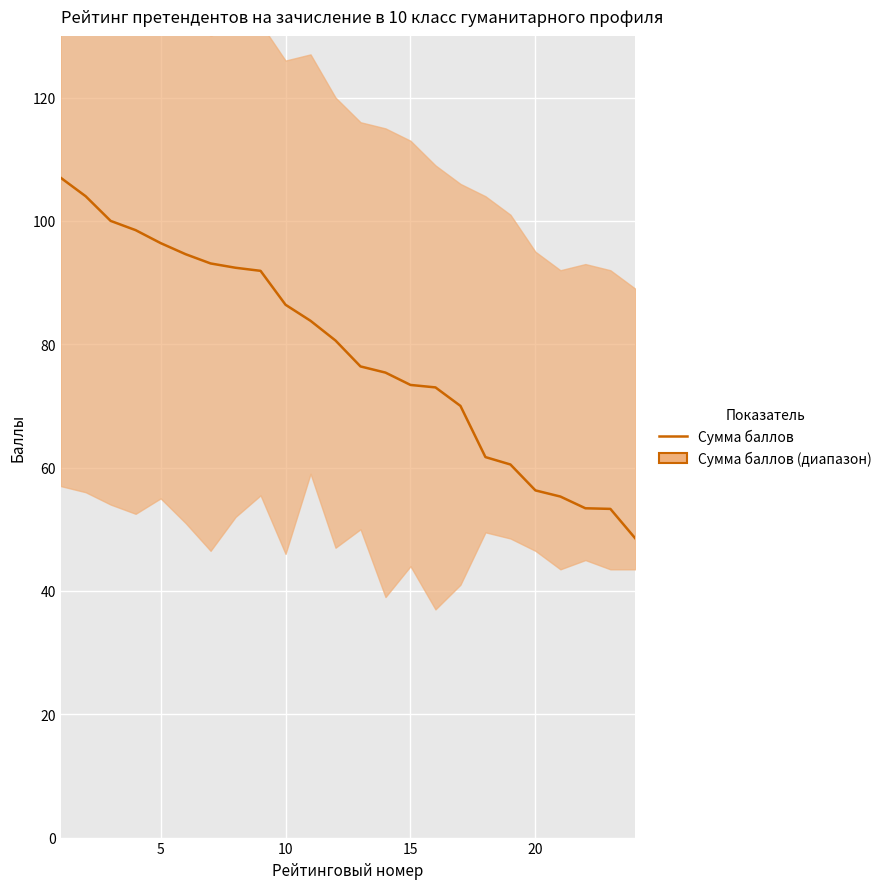

How many data points are less than 80?

12